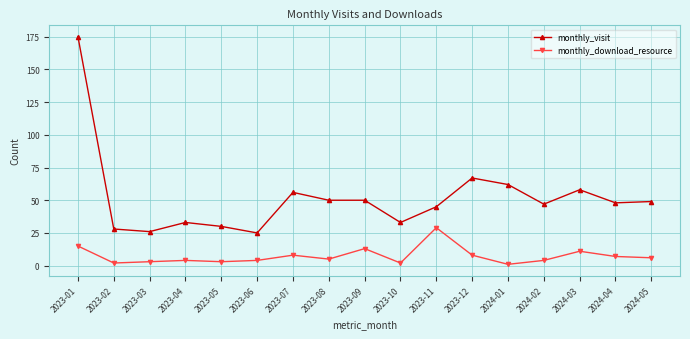

What is the difference between the second highest and minimum values in the monthly_visit series?

42